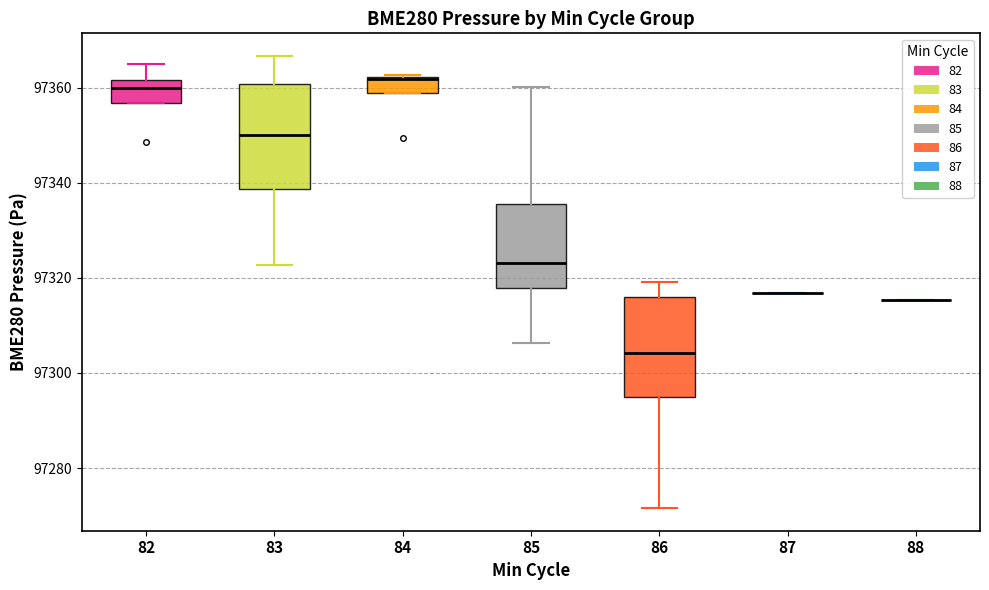

Reading left to right, read every box against the y-axis: the position of its median line, the range the box covers, and the ends of its whiskers. The values are not printed on the chart, so give them approximately, as read against the axis.

82: median 97360, box 97356 to 97362, whiskers 97356 to 97364
83: median 97350, box 97338 to 97360, whiskers 97322 to 97366
84: median 97362, box 97358 to 97362, whiskers 97358 to 97362
85: median 97324, box 97318 to 97336, whiskers 97306 to 97360
86: median 97304, box 97294 to 97316, whiskers 97272 to 97320
87: box collapsed to a line at 97316, whiskers 97316 to 97316
88: box collapsed to a line at 97316, whiskers 97316 to 97316